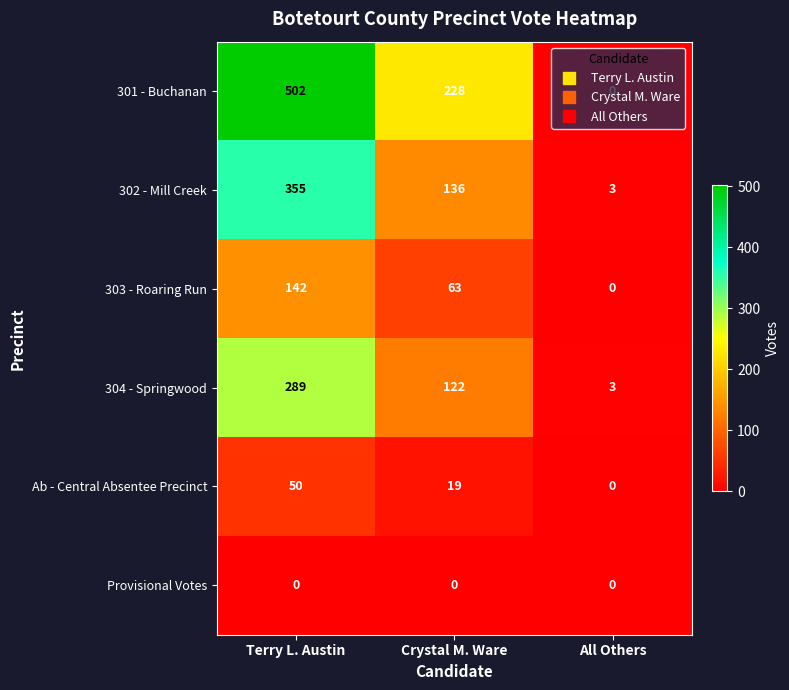

Which series has the largest total across all categories?

301 - Buchanan